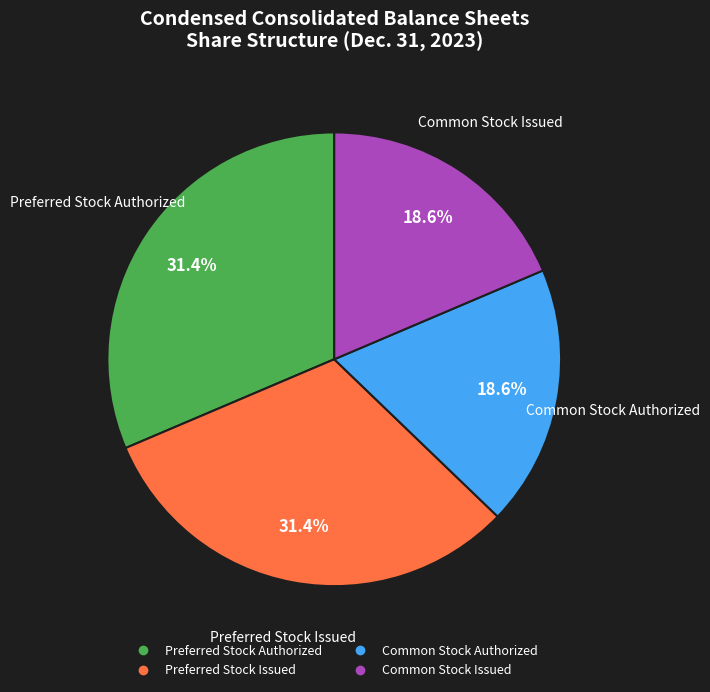

The Preferred Stock Issued slice represents 31% of the pie. True or false?

True